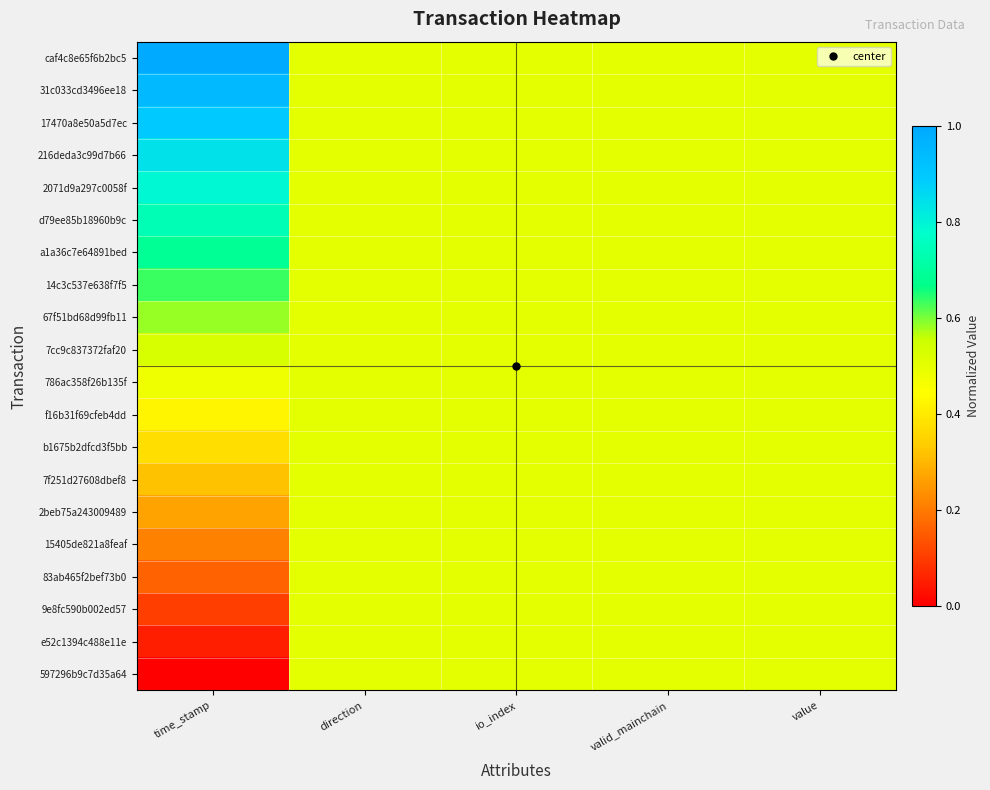

Reading left to right, list all the values displayed in this chart.

caf4c8e65f6b2bc5: time_stamp=1.0	direction=0.5	io_index=0.5	valid_mainchain=0.5	value=0.5
31c033cd3496ee18: time_stamp=0.9	direction=0.5	io_index=0.5	valid_mainchain=0.5	value=0.5
17470a8e50a5d7ec: time_stamp=0.9	direction=0.5	io_index=0.5	valid_mainchain=0.5	value=0.5
216deda3c99d7b66: time_stamp=0.8	direction=0.5	io_index=0.5	valid_mainchain=0.5	value=0.5
2071d9a297c0058f: time_stamp=0.8	direction=0.5	io_index=0.5	valid_mainchain=0.5	value=0.5
d79ee85b18960b9c: time_stamp=0.7	direction=0.5	io_index=0.5	valid_mainchain=0.5	value=0.5
a1a36c7e64891bed: time_stamp=0.7	direction=0.5	io_index=0.5	valid_mainchain=0.5	value=0.5
14c3c537e638f7f5: time_stamp=0.6	direction=0.5	io_index=0.5	valid_mainchain=0.5	value=0.5
67f51bd68d99fb11: time_stamp=0.6	direction=0.5	io_index=0.5	valid_mainchain=0.5	value=0.5
7cc9c837372faf20: time_stamp=0.5	direction=0.5	io_index=0.5	valid_mainchain=0.5	value=0.5
786ac358f26b135f: time_stamp=0.5	direction=0.5	io_index=0.5	valid_mainchain=0.5	value=0.5
f16b31f69cfeb4dd: time_stamp=0.4	direction=0.5	io_index=0.5	valid_mainchain=0.5	value=0.5
b1675b2dfcd3f5bb: time_stamp=0.4	direction=0.5	io_index=0.5	valid_mainchain=0.5	value=0.5
7f251d27608dbef8: time_stamp=0.3	direction=0.5	io_index=0.5	valid_mainchain=0.5	value=0.5
2beb75a243009489: time_stamp=0.3	direction=0.5	io_index=0.5	valid_mainchain=0.5	value=0.5
15405de821a8feaf: time_stamp=0.2	direction=0.5	io_index=0.5	valid_mainchain=0.5	value=0.5
83ab465f2bef73b0: time_stamp=0.2	direction=0.5	io_index=0.5	valid_mainchain=0.5	value=0.5
9e8fc590b002ed57: time_stamp=0.1	direction=0.5	io_index=0.5	valid_mainchain=0.5	value=0.5
e52c1394c488e11e: time_stamp=0.1	direction=0.5	io_index=0.5	valid_mainchain=0.5	value=0.5
597296b9c7d35a64: time_stamp=0.0	direction=0.5	io_index=0.5	valid_mainchain=0.5	value=0.5